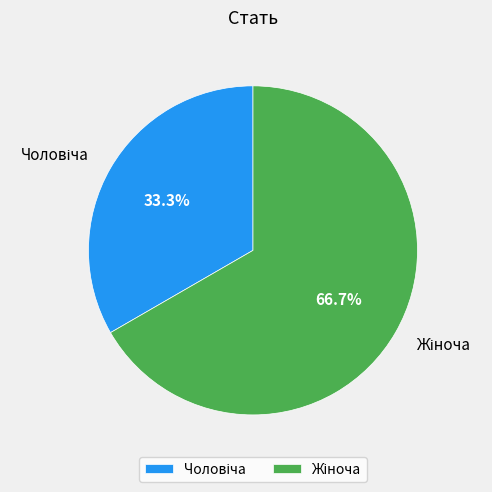

Does any single category account for the majority?

Yes